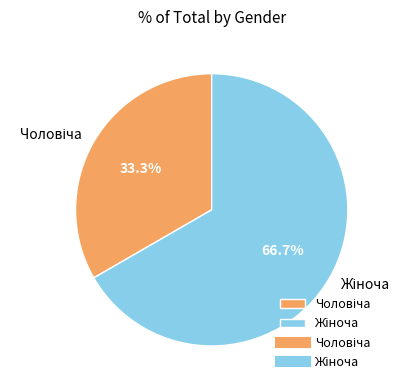

How many slices are in this pie chart?

2